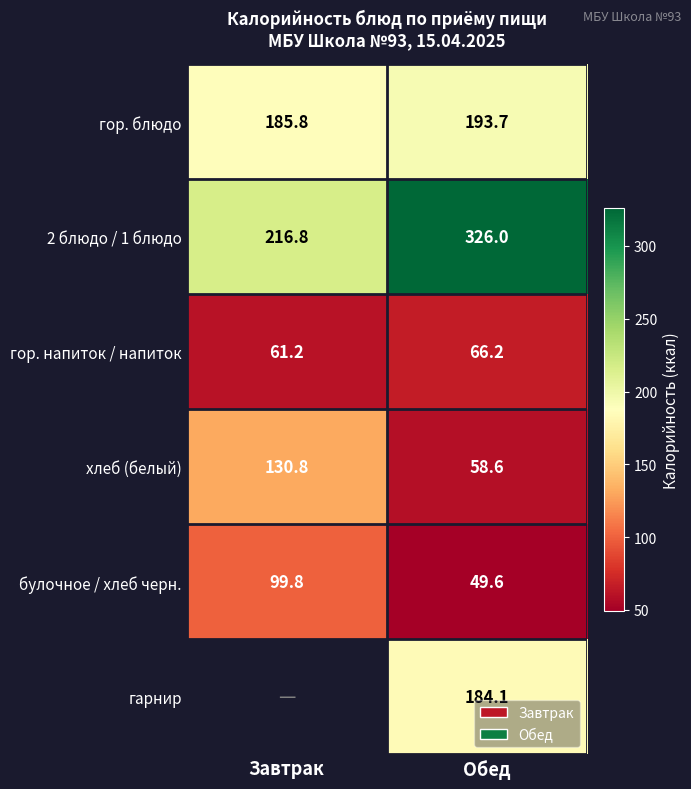

At which label is гор. напиток / напиток closest to 63?

Завтрак